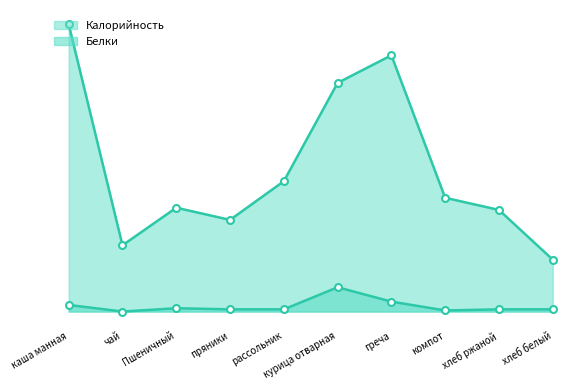

At which category does Калорийность reach its first local valley?

чай